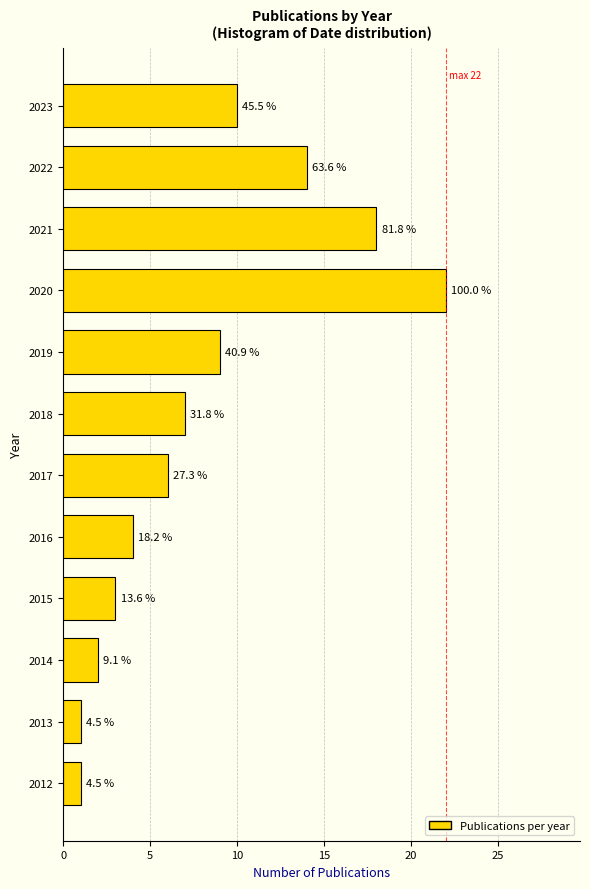

How many bars are there in total?

12